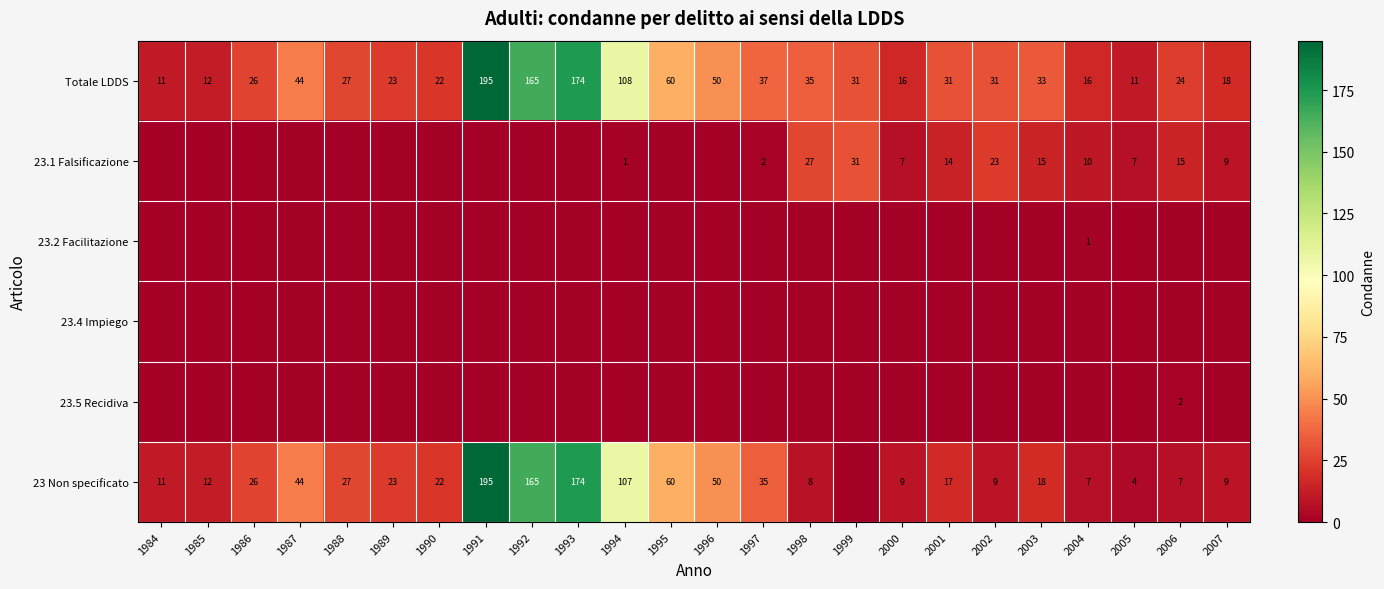

What is the difference between the 23 Non specificato values at 1987 and 1991?

151